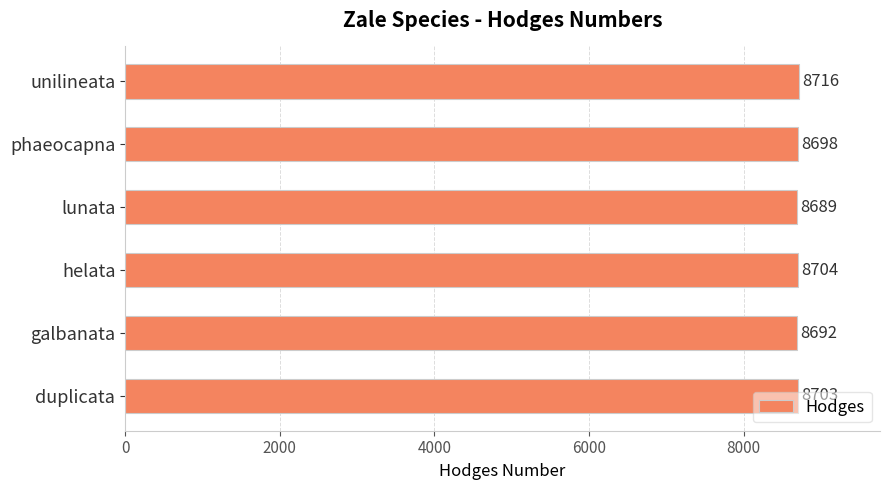

What is the smallest value displayed?

8689